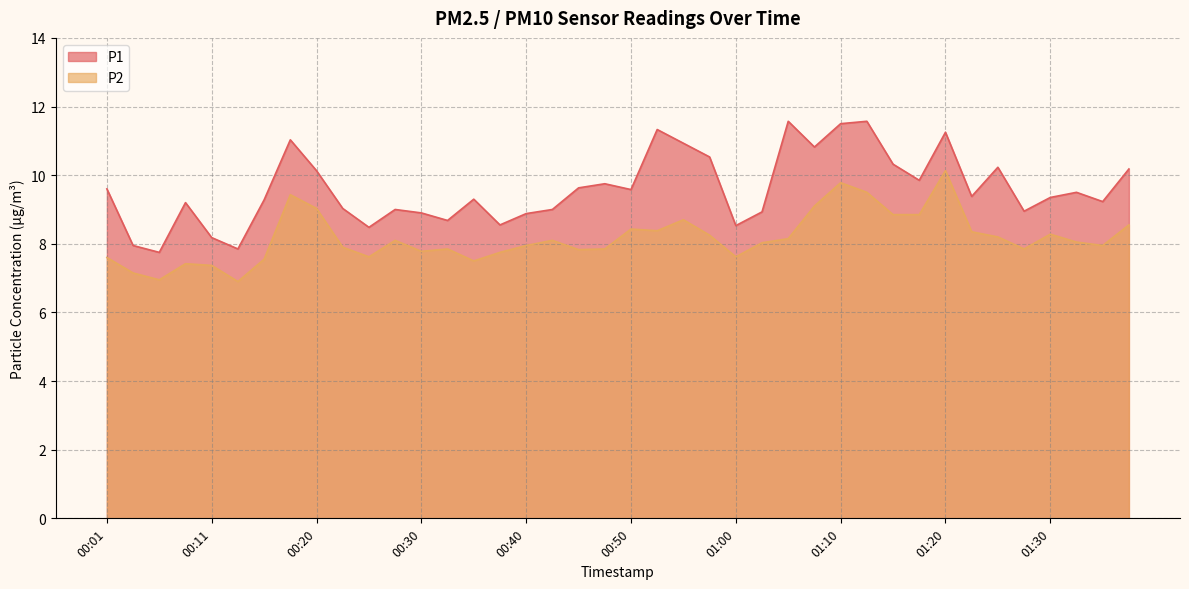

What is the difference between the second highest and second lowest values in the P2 series?

2.8